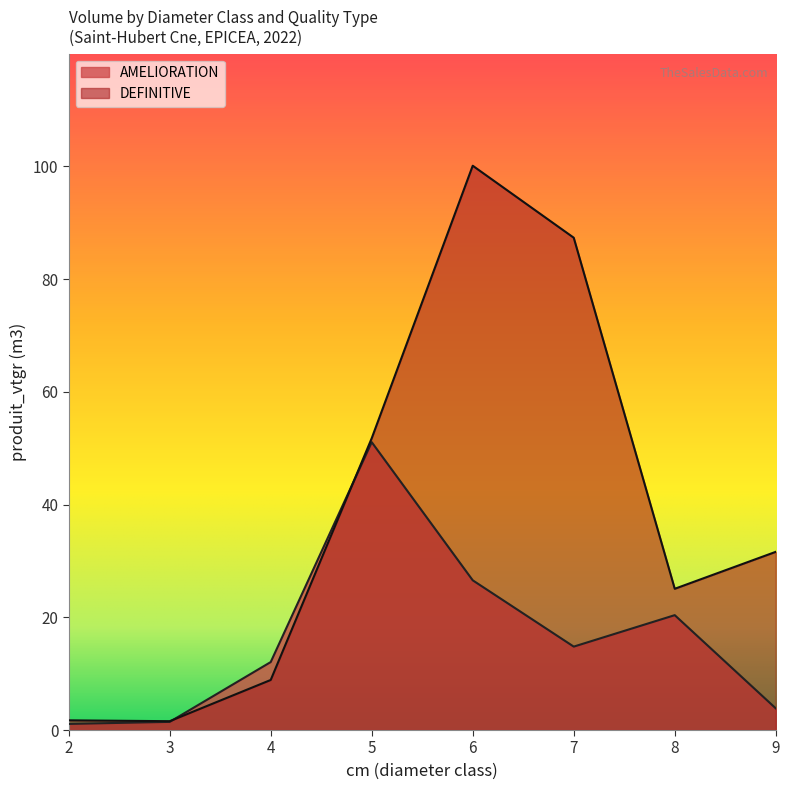

What is the difference between the highest and lowest values at 5?

0.7